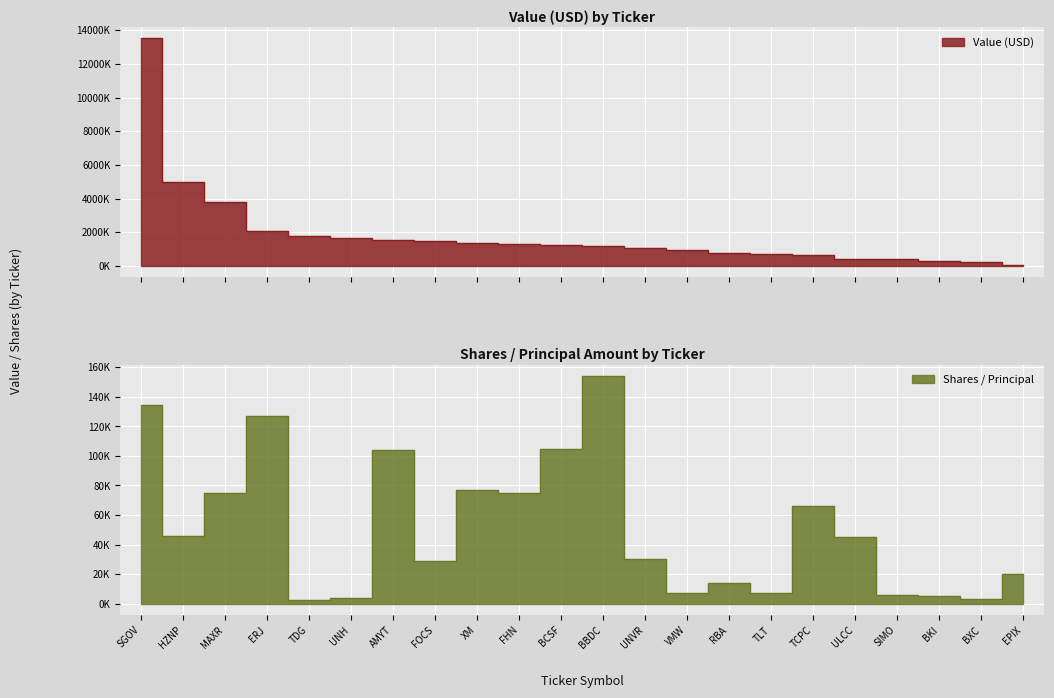

True or false: Shares or principal amount and Value intersect in this chart.

False